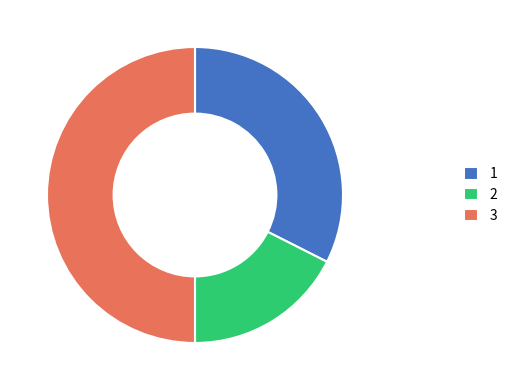

Is 1 the majority of the pie?

No